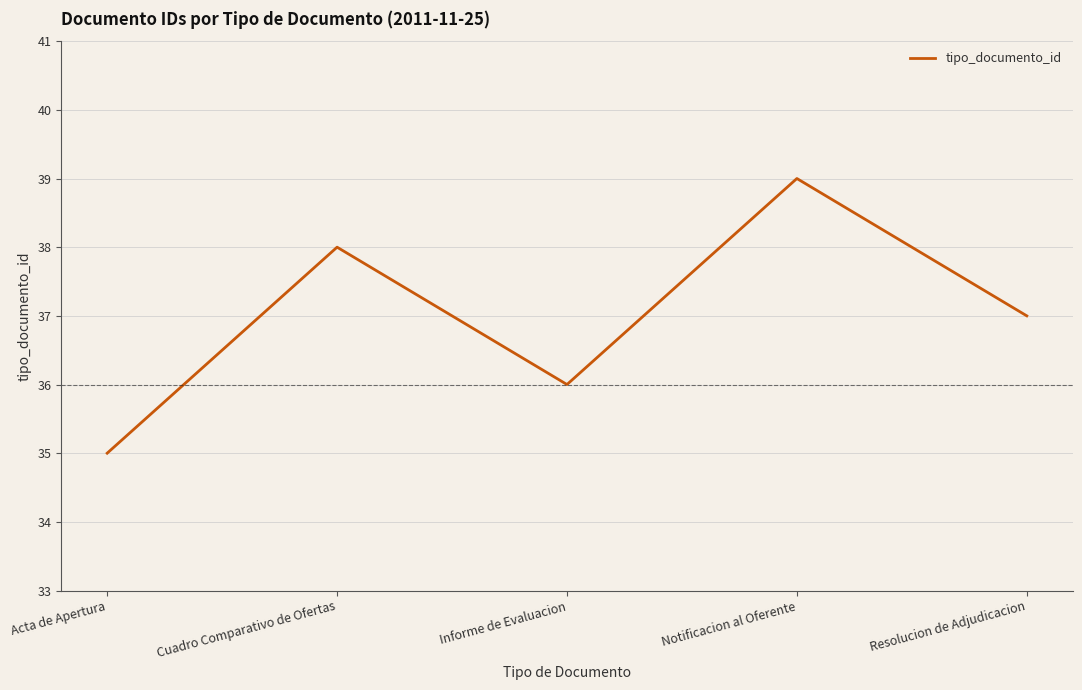

Where is the first local minimum?

Informe de Evaluacion